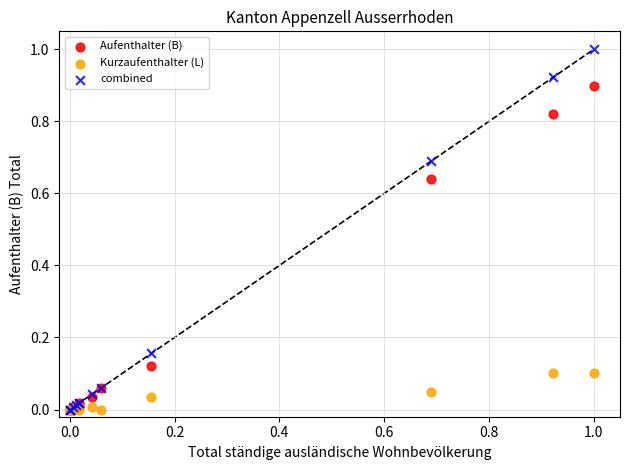

Which series contains the highest Y value?

combined